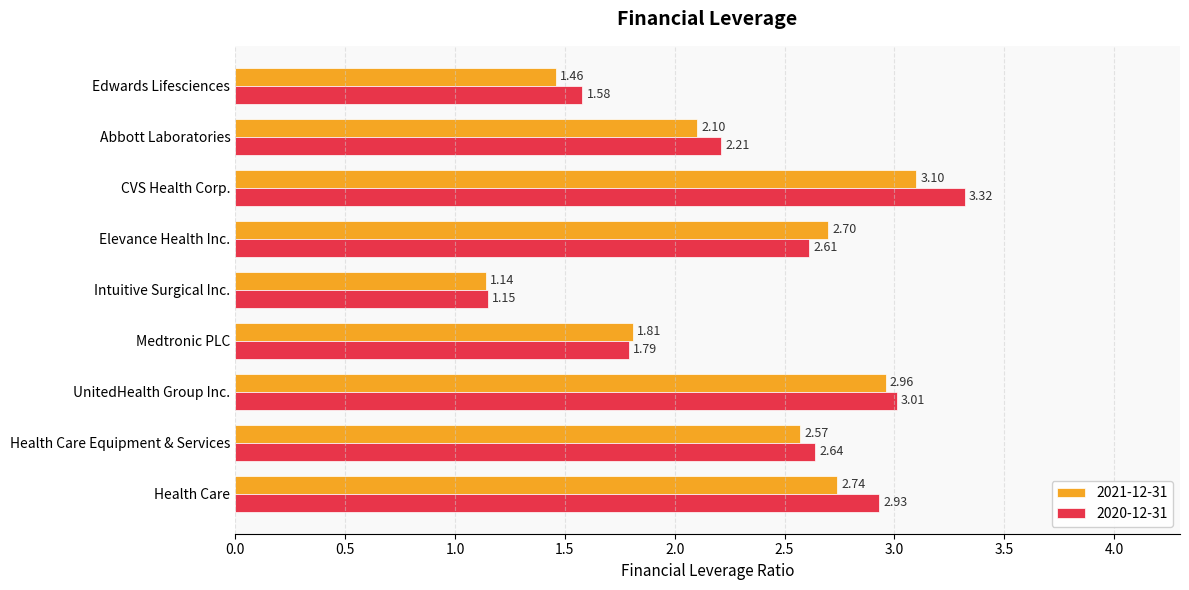

Which series has the widest spread of values?

2020-12-31